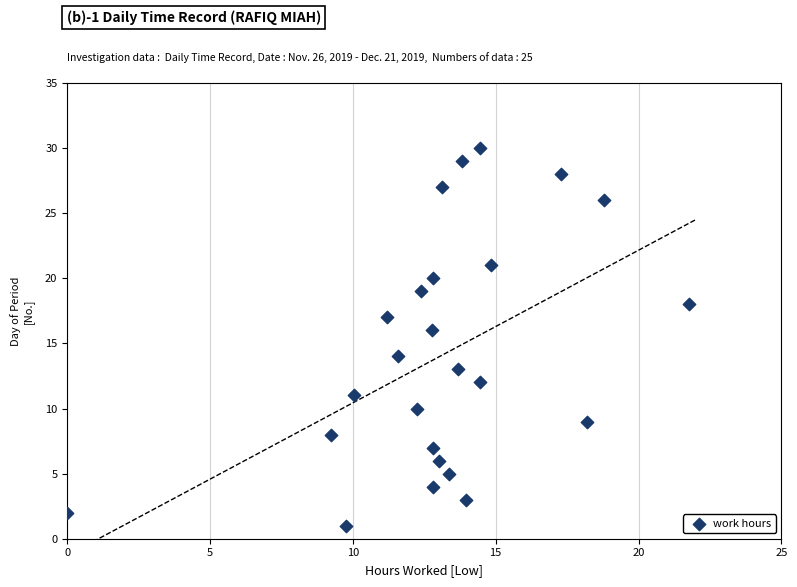

What is the range of Y values (max minus min)?

29